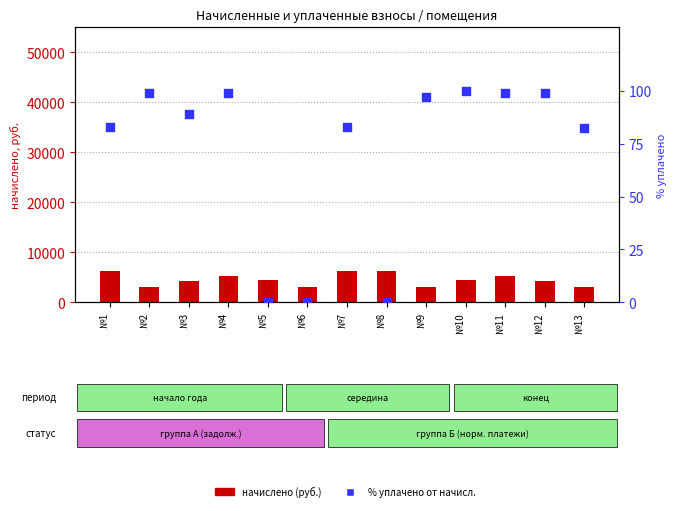

Is the value of начислено at №2 greater than the value of % уплачено от начисл. at №13?

Yes